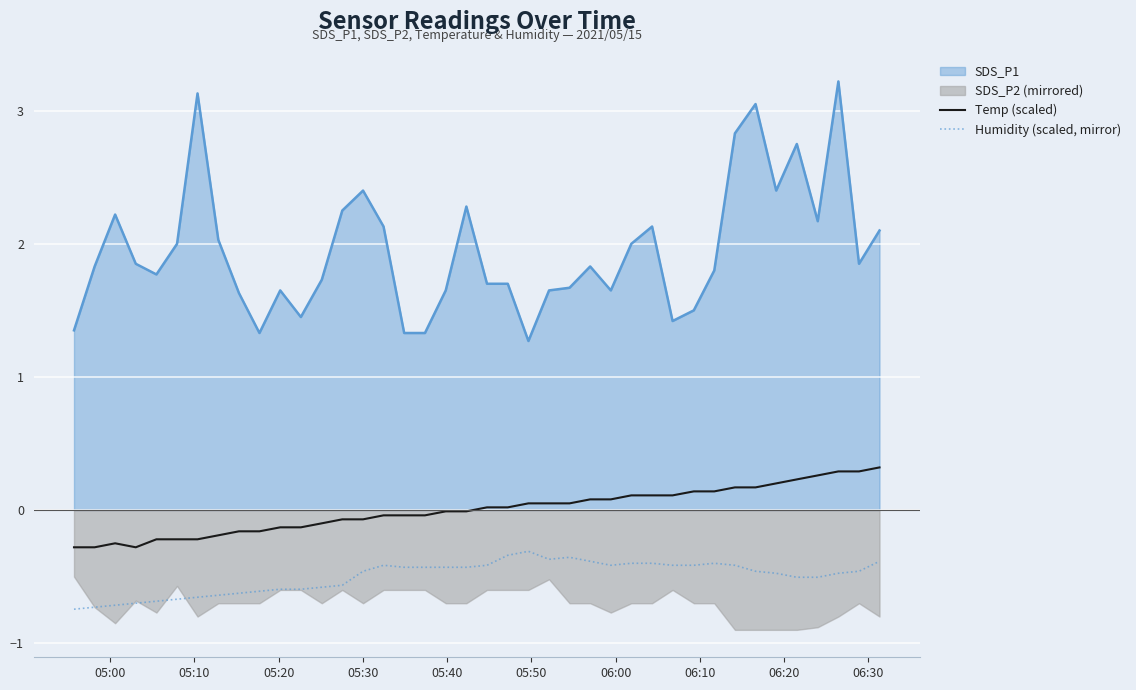

What is the lowest value of the Humidity (scaled, mirror) series?

-0.7